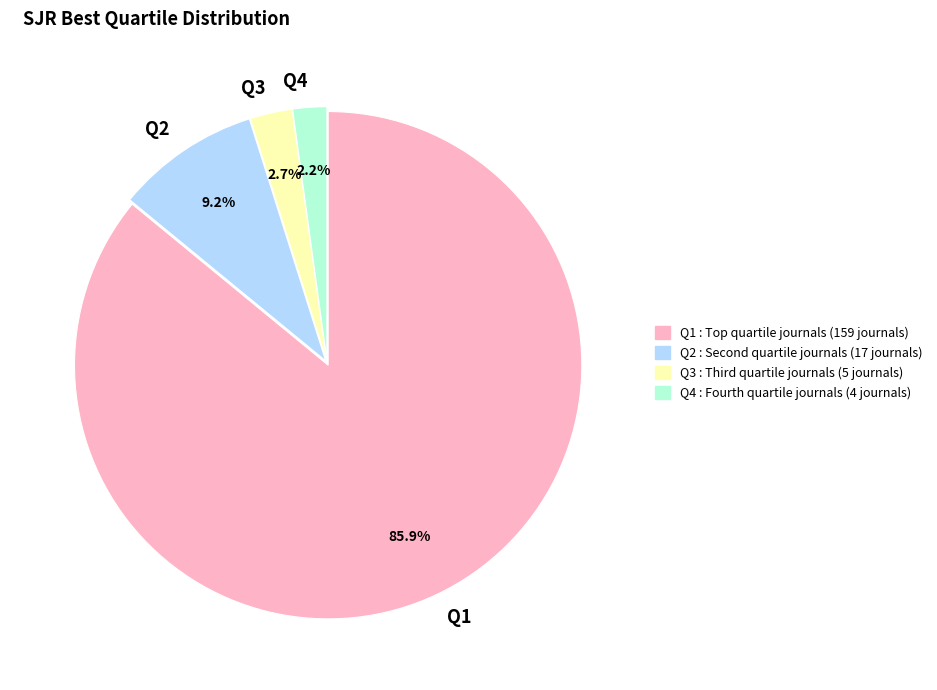

Does any single category account for the majority?

Yes